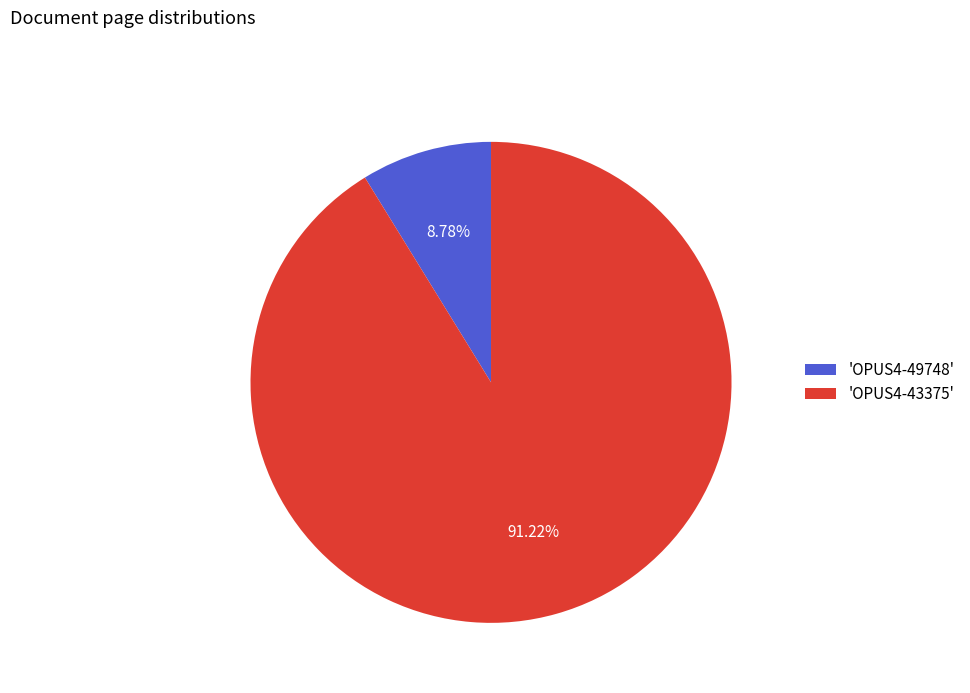

Is there any slice that represents more than half of the pie?

Yes